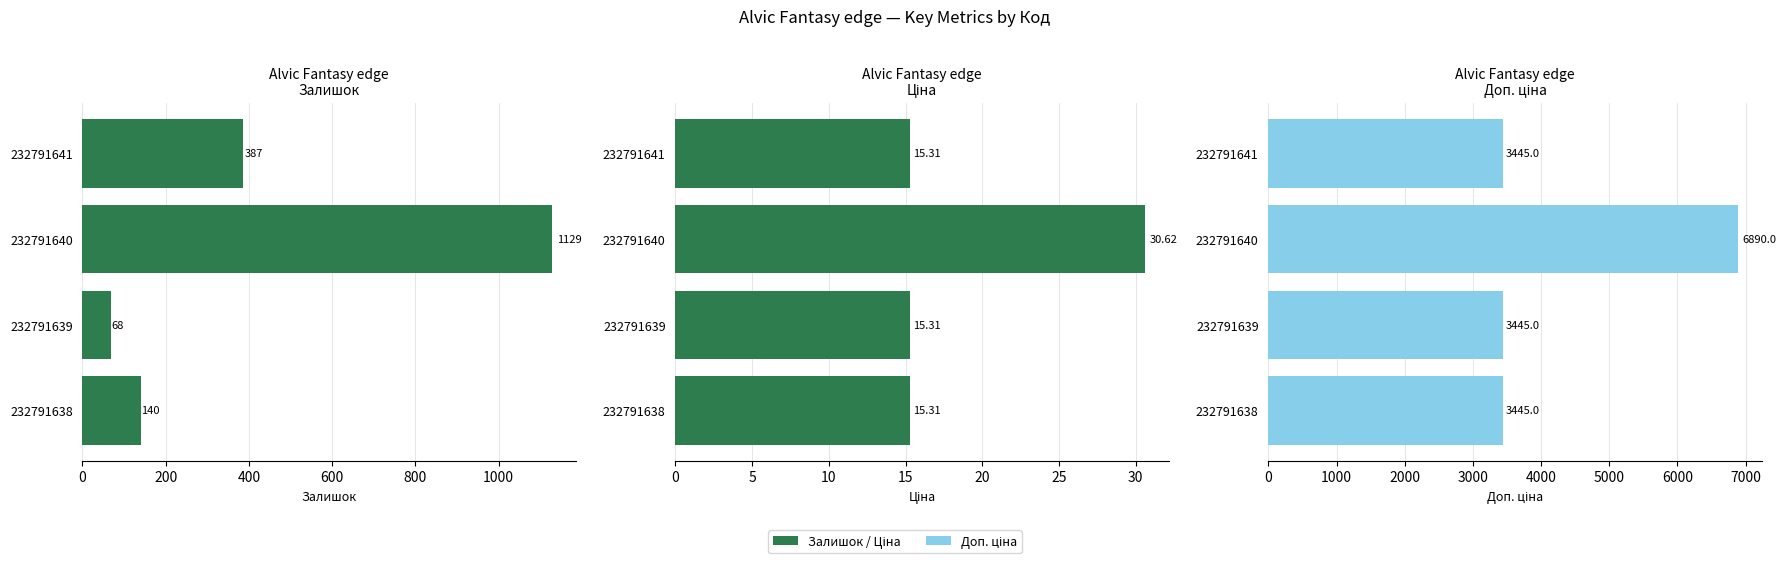

The value of Залишок at 600 is 44.6. True or false?

False